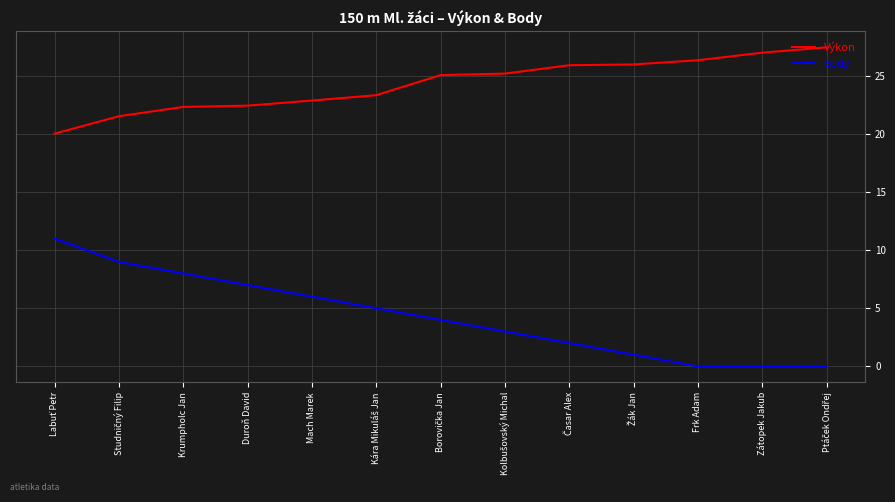

What is the approximate value of Body at Mach Marek?

6.0